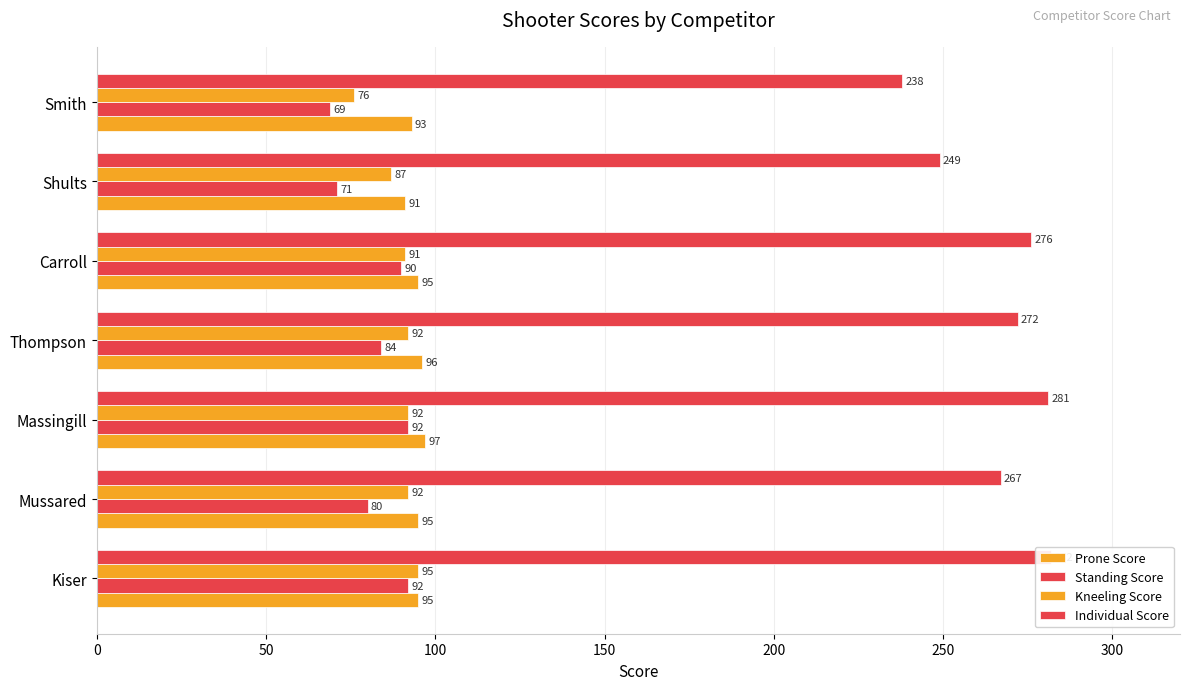

What is the difference between the maximum and second lowest values in the Standing Score series?

21